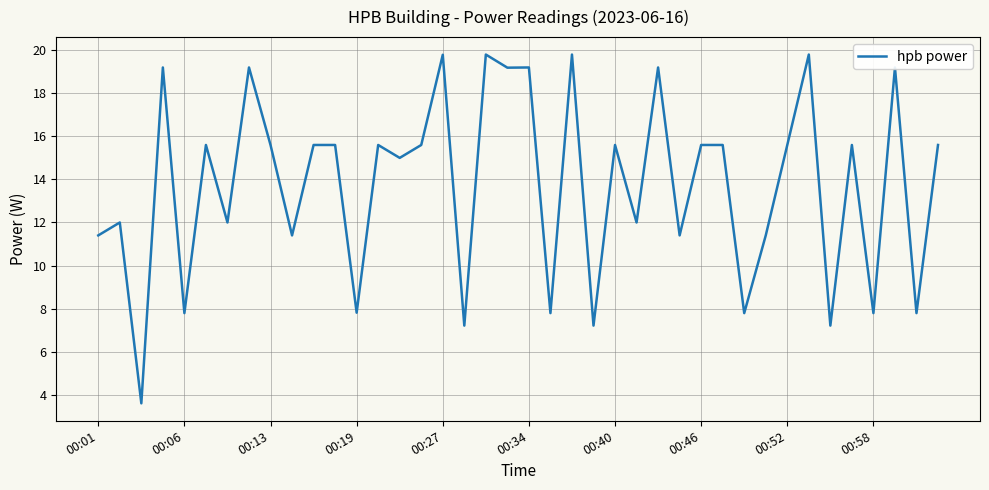

Reading left to right, extract all data points from this chart.

11.4	12.0	3.6	19.2	7.8	15.6	12.0	19.2	15.6	11.4	15.6	15.6	7.8	15.6	15.0	15.6	19.8	7.2	19.8	19.2	19.2	7.8	19.8	7.2	15.6	12.0	19.2	11.4	15.6	15.6	7.8	11.4	15.6	19.8	7.2	15.6	7.8	19.2	7.8	15.6